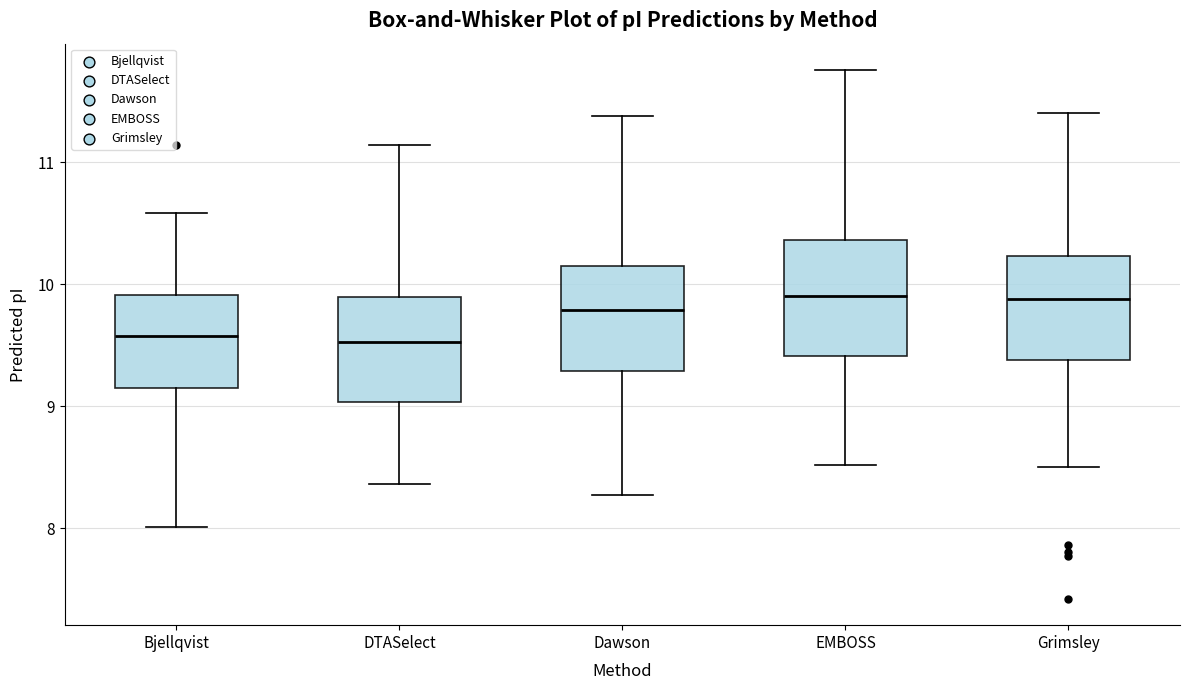

Reading left to right, read every box against the y-axis: the position of its median line, the range the box covers, and the ends of its whiskers. The values are not printed on the chart, so give them approximately, as read against the axis.

Bjellqvist: median 9.6, box 9.1 to 9.9, whiskers 8.0 to 10.6
DTASelect: median 9.5, box 9.0 to 9.9, whiskers 8.4 to 11.1
Dawson: median 9.8, box 9.3 to 10.2, whiskers 8.3 to 11.4
EMBOSS: median 9.9, box 9.4 to 10.4, whiskers 8.5 to 11.8
Grimsley: median 9.9, box 9.4 to 10.2, whiskers 8.5 to 11.4